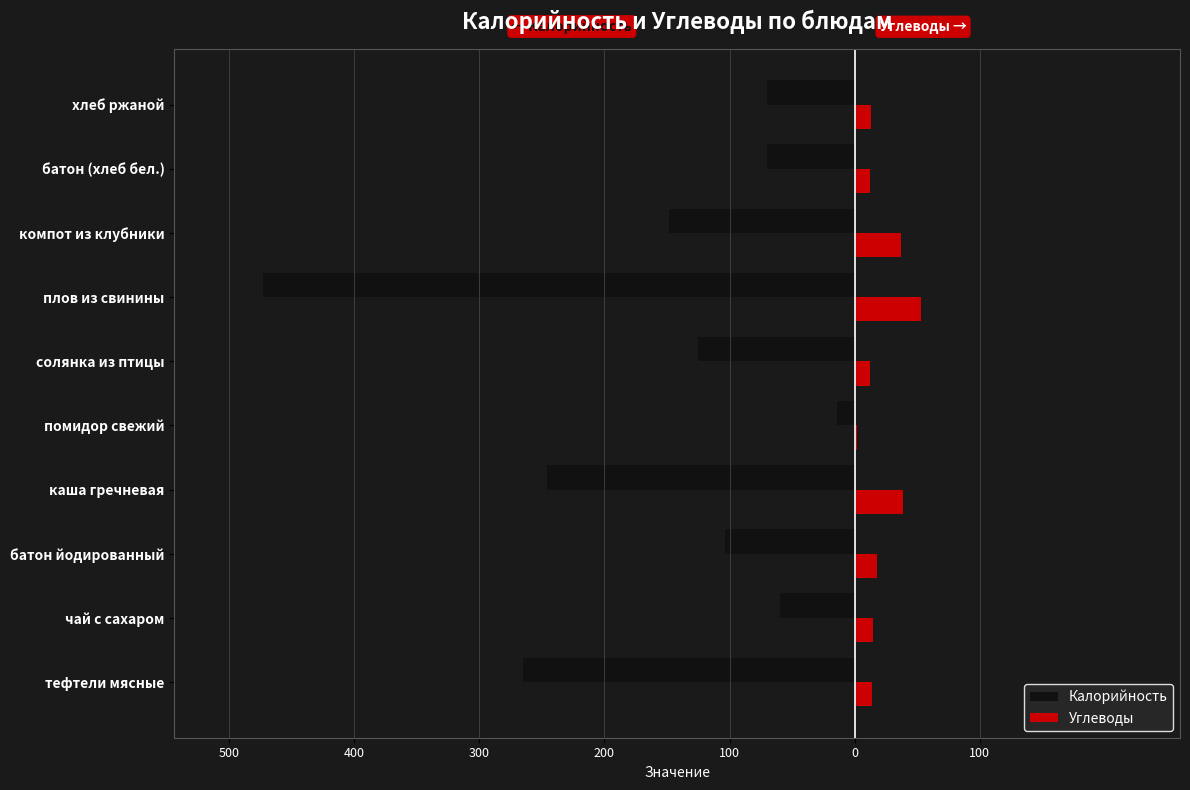

What are all the series names shown in the legend?

Калорийность, Углеводы